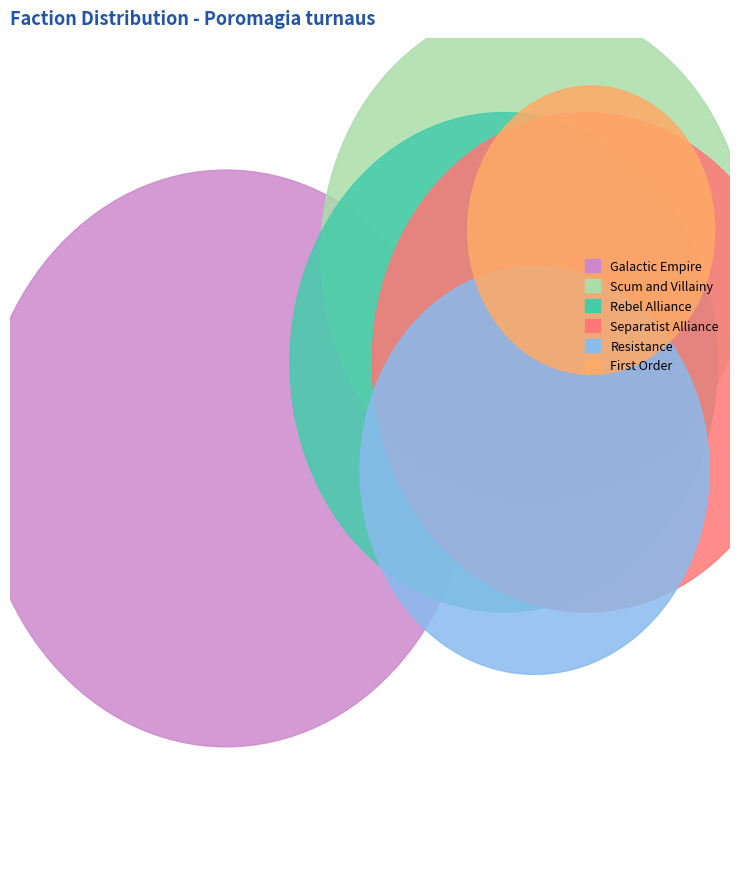

How many segments does this pie chart have?

6